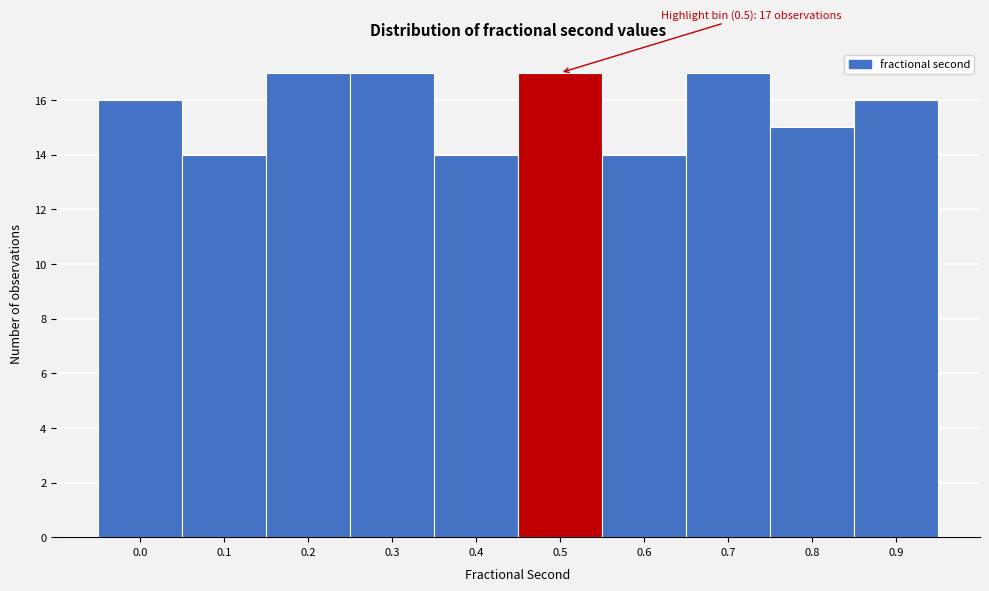

Reading right to left, extract all data points from this chart.

16	15	17	14	17	14	17	17	14	16